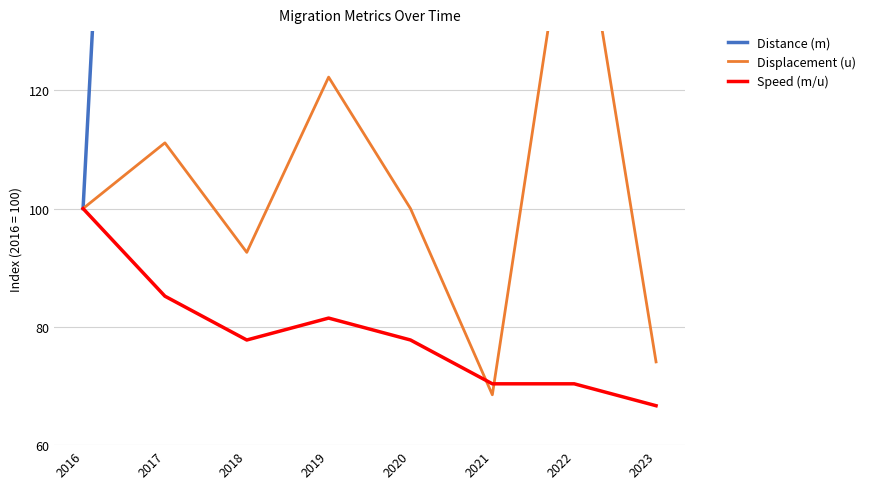

How many lines are shown in the chart?

3